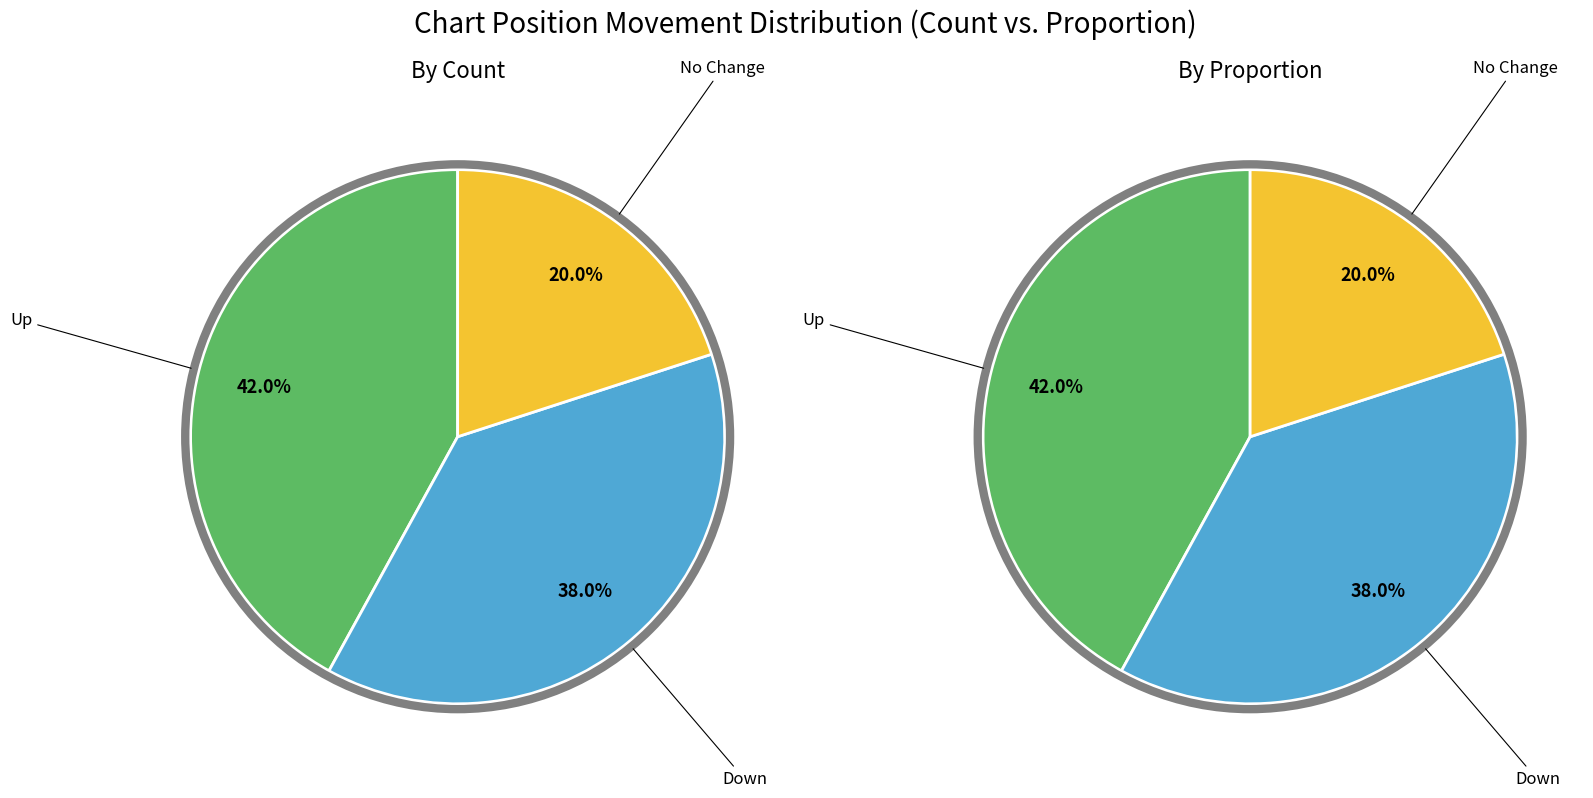

The up slice represents 57% of the pie. True or false?

False